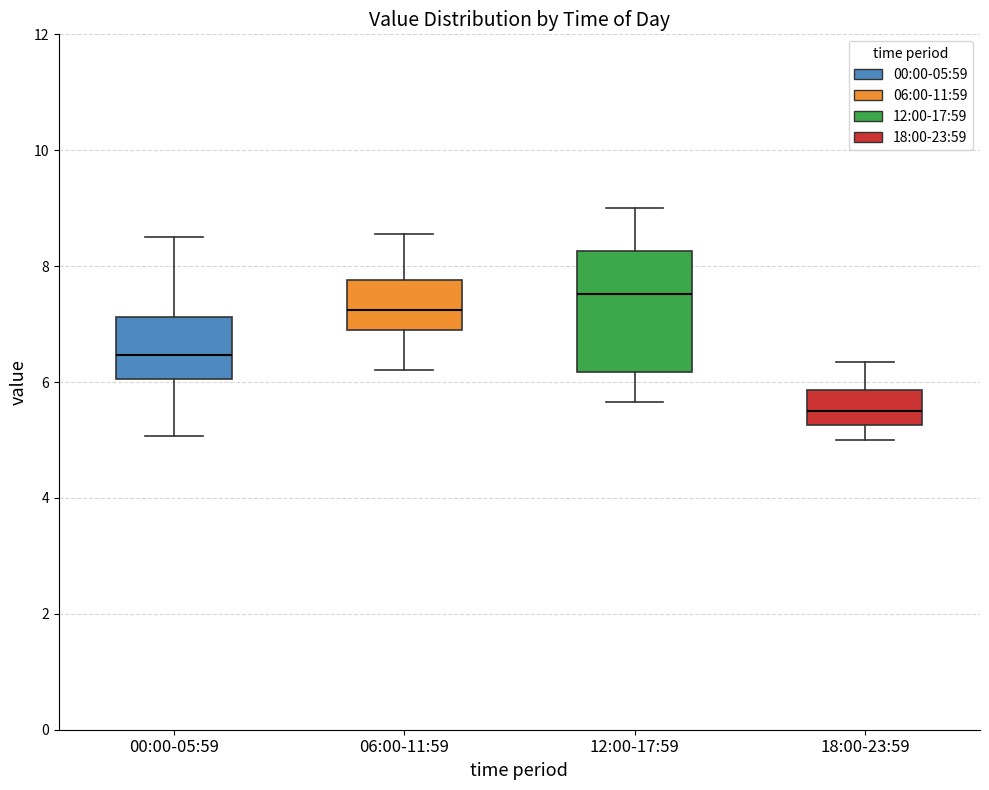

Reading left to right, transcribe this box plot: for each box, give where its median line is, the range the box spans, and where its two whiskers end, as read against the y-axis. The values are not printed on the chart, so give them approximately, as read against the axis.

00:00-05:59: median 6.4, box 6.0 to 7.2, whiskers 5.0 to 8.6
06:00-11:59: median 7.2, box 7.0 to 7.8, whiskers 6.2 to 8.6
12:00-17:59: median 7.6, box 6.2 to 8.2, whiskers 5.6 to 9.0
18:00-23:59: median 5.6, box 5.2 to 5.8, whiskers 5.0 to 6.4